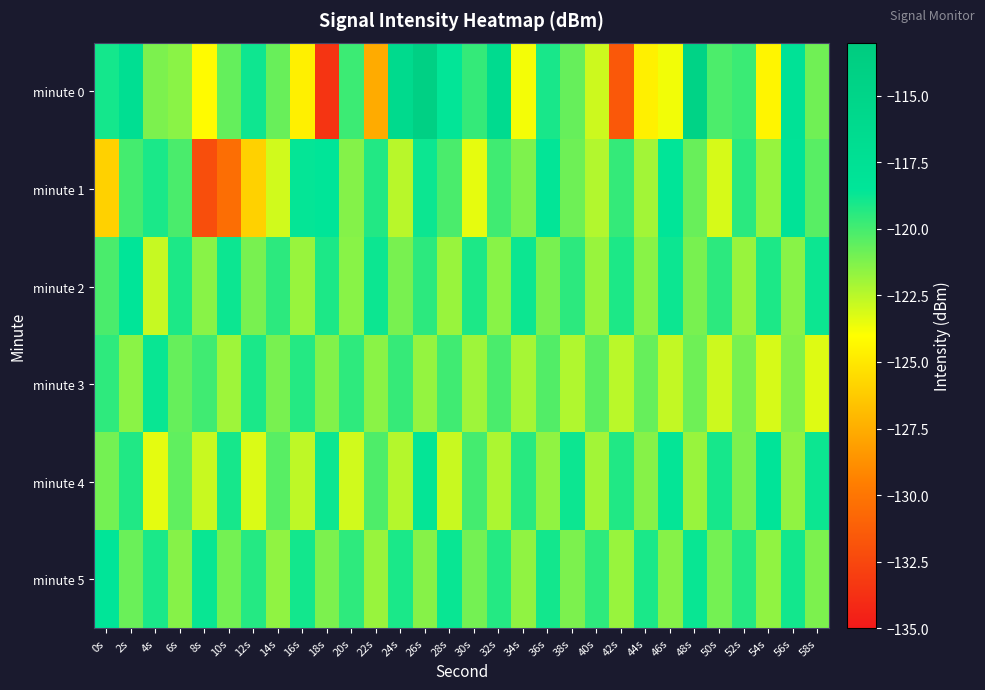

Reading left to right, transcribe all the data shown in this chart.

minute 0: 0s=-118.9	2s=-117.1	4s=-121.2	6s=-121.5	8s=-124.2	10s=-120.7	12s=-118.8	14s=-120.8	16s=-124.6	18s=-133.5	20s=-119.8	22s=-127.6	24s=-116.1	26s=-114.0	28s=-118.6	30s=-119.6	32s=-116.5	34s=-123.8	36s=-119.1	38s=-120.7	40s=-122.9	42s=-131.6	44s=-124.6	46s=-123.7	48s=-114.5	50s=-120.1	52s=-119.8	54s=-124.4	56s=-117.9	58s=-120.9
minute 1: 0s=-126.0	2s=-120.0	4s=-119.1	6s=-120.1	8s=-132.1	10s=-130.4	12s=-126.0	14s=-123.0	16s=-118.6	18s=-118.5	20s=-121.3	22s=-119.2	24s=-122.5	26s=-118.8	28s=-120.1	30s=-123.5	32s=-119.9	34s=-121.2	36s=-118.5	38s=-120.9	40s=-122.3	42s=-119.7	44s=-122.0	46s=-118.4	48s=-120.8	50s=-123.1	52s=-119.4	54s=-121.8	56s=-118.1	58s=-120.4
minute 2: 0s=-120.1	2s=-118.5	4s=-122.8	6s=-119.1	8s=-121.5	10s=-118.8	12s=-121.1	14s=-119.5	16s=-121.8	18s=-119.1	20s=-121.5	22s=-118.8	24s=-121.1	26s=-119.5	28s=-121.8	30s=-119.1	32s=-121.5	34s=-118.8	36s=-121.1	38s=-119.5	40s=-121.8	42s=-119.1	44s=-121.4	46s=-118.8	48s=-121.1	50s=-119.4	52s=-121.8	54s=-119.1	56s=-121.4	58s=-118.8
minute 3: 0s=-119.5	2s=-121.5	4s=-118.7	6s=-120.7	8s=-119.9	10s=-121.9	12s=-119.1	14s=-121.1	16s=-119.3	18s=-121.3	20s=-119.5	22s=-121.5	24s=-119.7	26s=-121.7	28s=-119.9	30s=-121.9	32s=-120.1	34s=-122.1	36s=-120.3	38s=-122.3	40s=-120.5	42s=-122.5	44s=-120.7	46s=-122.7	48s=-120.9	50s=-122.9	52s=-121.1	54s=-123.1	56s=-121.3	58s=-123.3
minute 4: 0s=-121.0	2s=-119.2	4s=-123.4	6s=-120.6	8s=-122.8	10s=-119.0	12s=-123.2	14s=-120.4	16s=-122.6	18s=-118.8	20s=-123.0	22s=-120.2	24s=-122.4	26s=-118.6	28s=-122.8	30s=-120.0	32s=-122.2	34s=-119.4	36s=-121.6	38s=-118.8	40s=-122.0	42s=-119.2	44s=-121.4	46s=-118.6	48s=-121.8	50s=-119.0	52s=-121.2	54s=-118.4	56s=-121.6	58s=-118.8
minute 5: 0s=-118.5	2s=-120.8	4s=-119.1	6s=-121.4	8s=-118.7	10s=-121.0	12s=-119.3	14s=-121.6	16s=-118.9	18s=-121.2	20s=-119.5	22s=-121.8	24s=-119.1	26s=-121.4	28s=-118.7	30s=-121.0	32s=-119.3	34s=-121.6	36s=-118.9	38s=-121.2	40s=-119.5	42s=-121.8	44s=-119.1	46s=-121.4	48s=-118.7	50s=-121.0	52s=-119.3	54s=-121.6	56s=-118.9	58s=-121.2